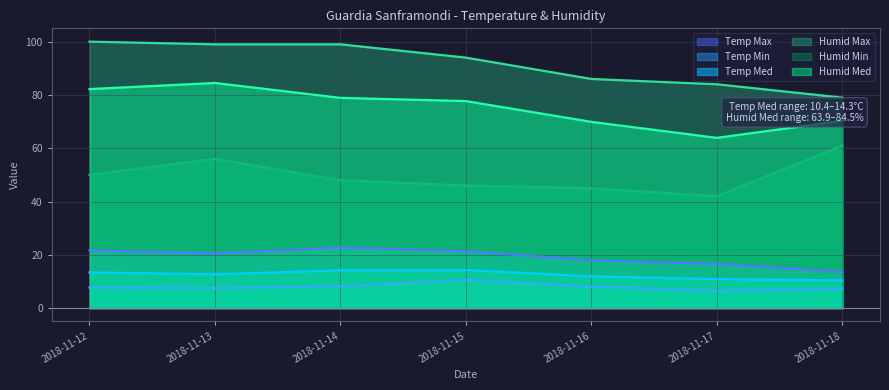

The Humid Min series shows 48.0 at 2018-11-14. True or false?

True